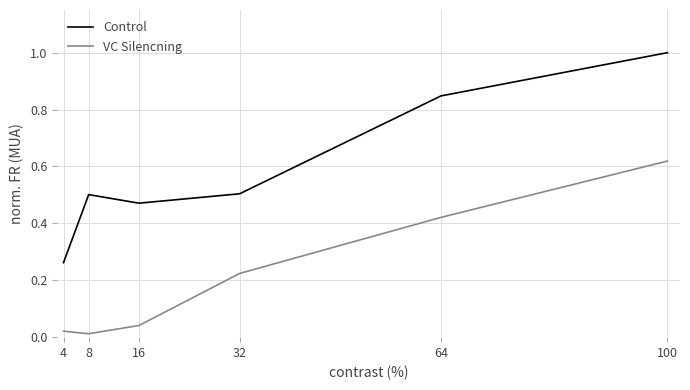

True or false: VC Silencning and Control cross at least once.

False